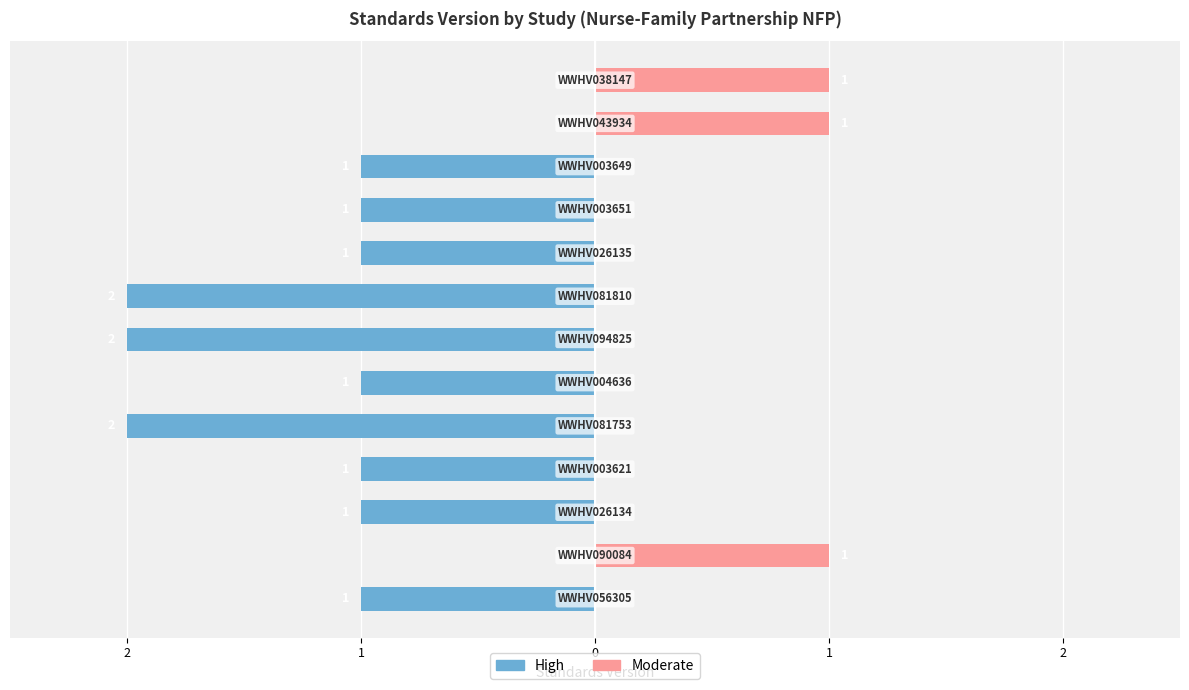

True or false: Moderate has a value of 0 at 7.

True